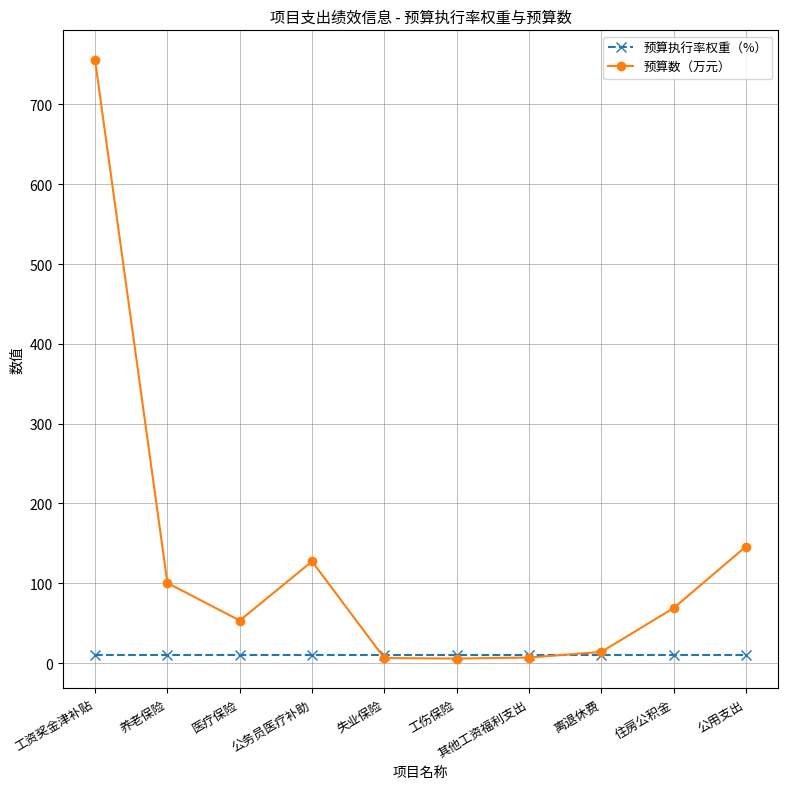

What is the average value of the 预算数（万元） series?

128.4